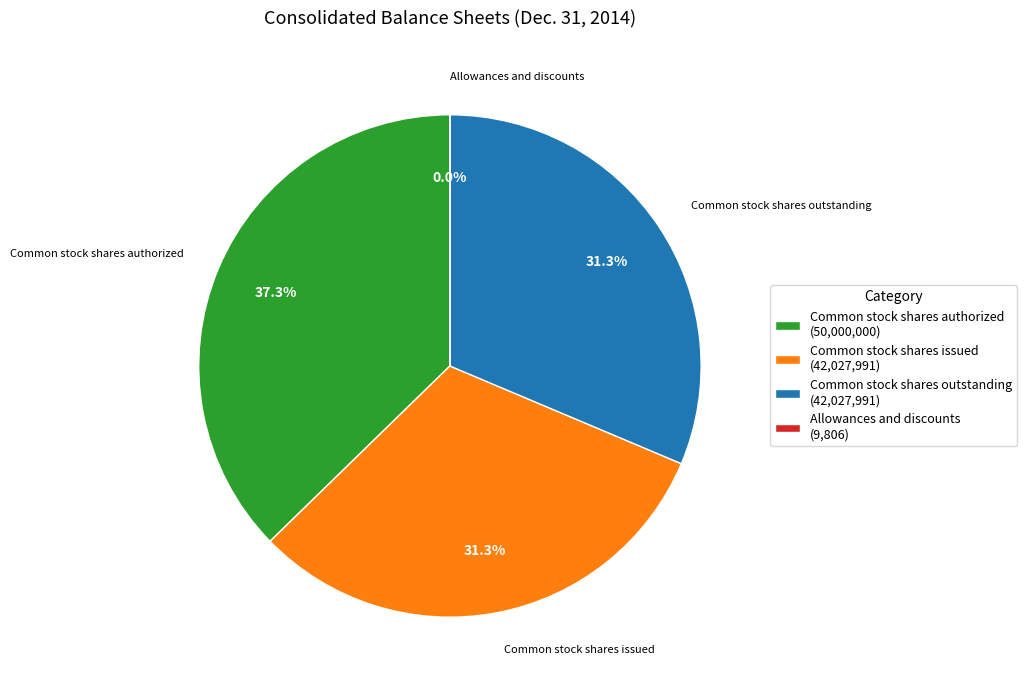

Which has a higher value, Common stock shares issued (42,027,991) or Common stock shares authorized (50,000,000)?

Common stock shares authorized (50,000,000)